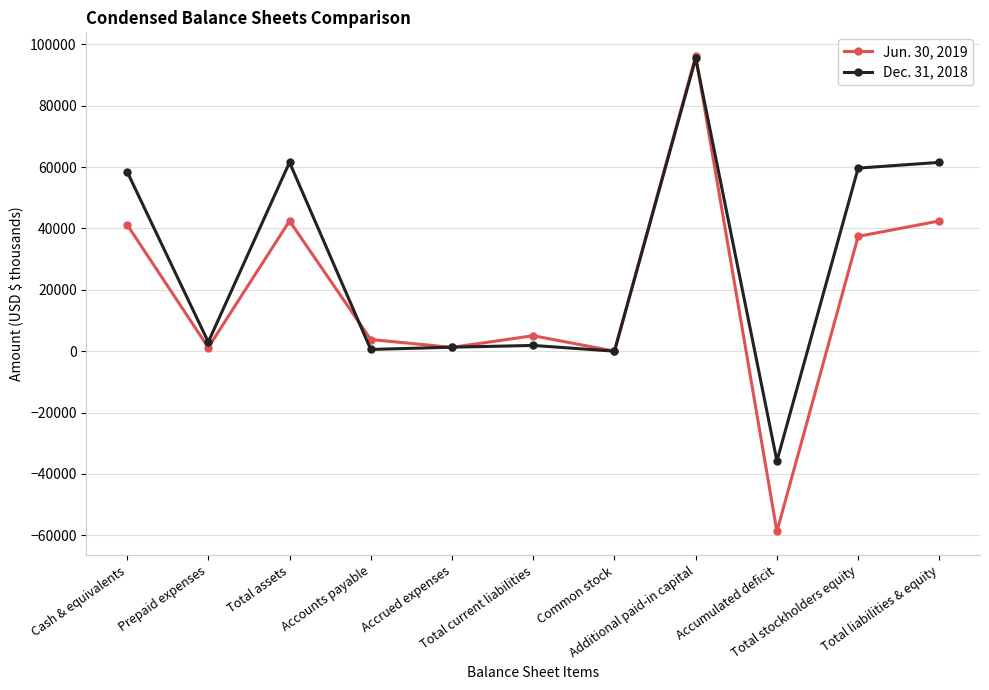

At which label is Dec. 31, 2018 closest to 29827?

Prepaid expenses